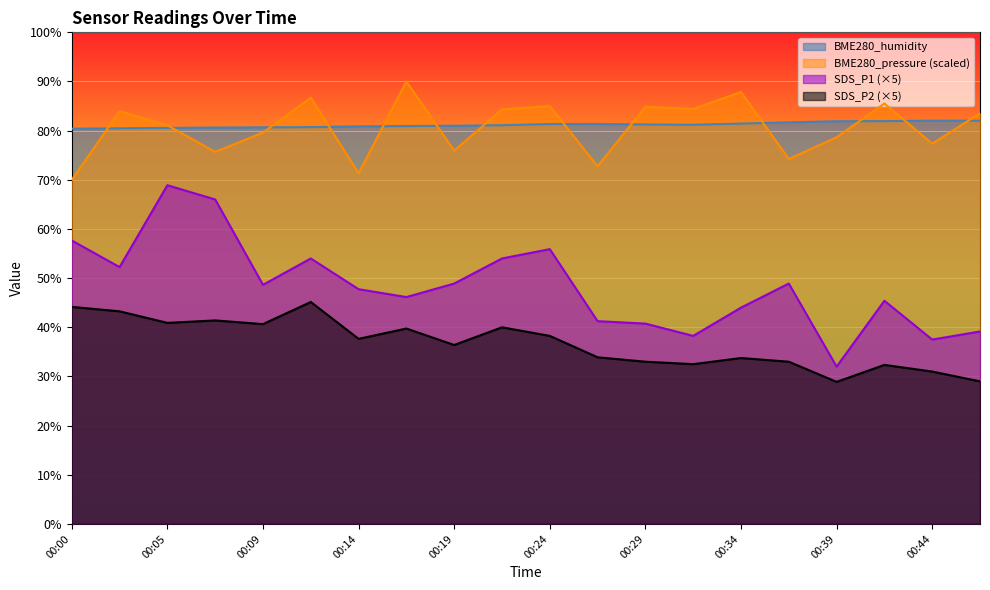

At 00:24, list the series in order from smallest to largest.

SDS_P2 (×5), SDS_P1 (×5), BME280_humidity, BME280_pressure (scaled)